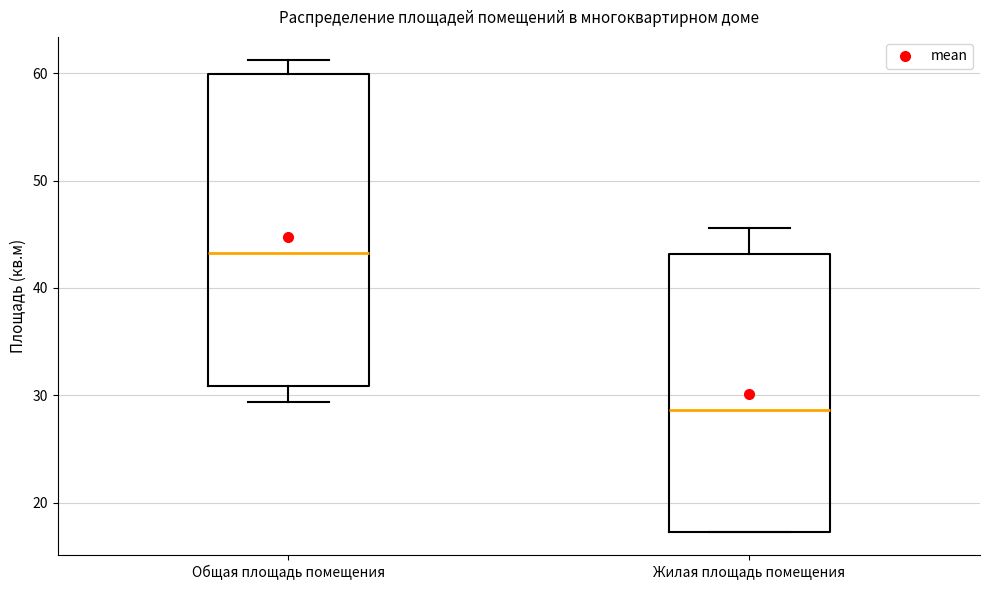

Reading left to right, transcribe this box plot: for each box, give where its median line is, the range the box spans, and where its two whiskers end, as read against the y-axis. The values are not printed on the chart, so give them approximately, as read against the axis.

Общая площадь помещения: median 43, box 31 to 60, whiskers 29 to 61
Жилая площадь помещения: median 29, box 17 to 43, whiskers 17 to 46